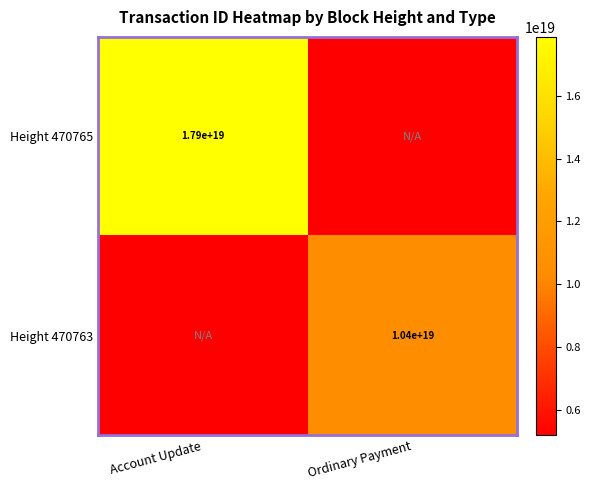

Is the value of Height 470763 at Ordinary Payment greater than the value of Height 470765 at Account Update?

No